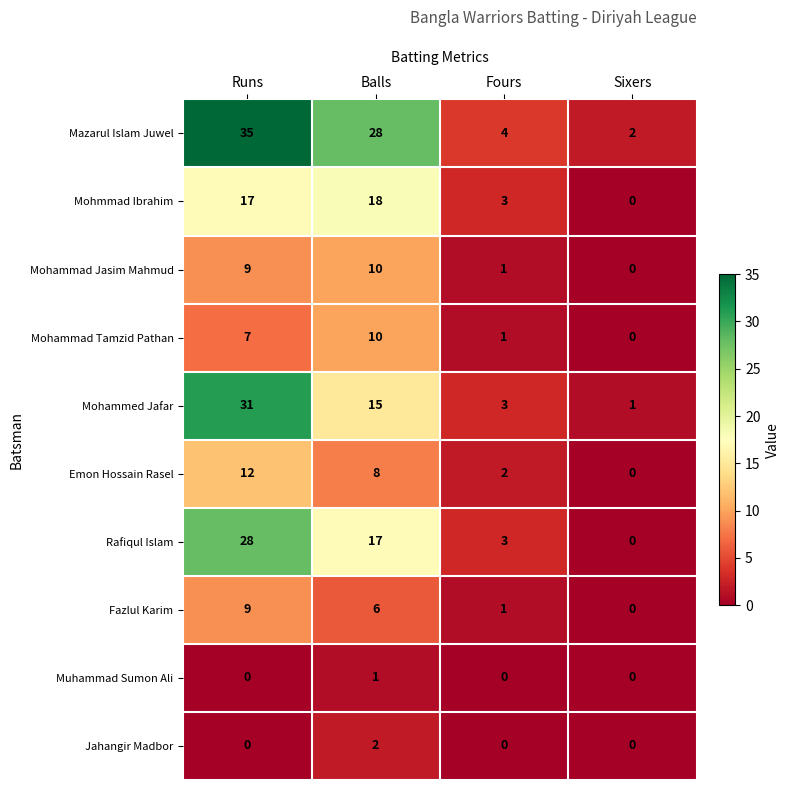

At which label is Mazarul Islam Juwel closest to 18?

Balls